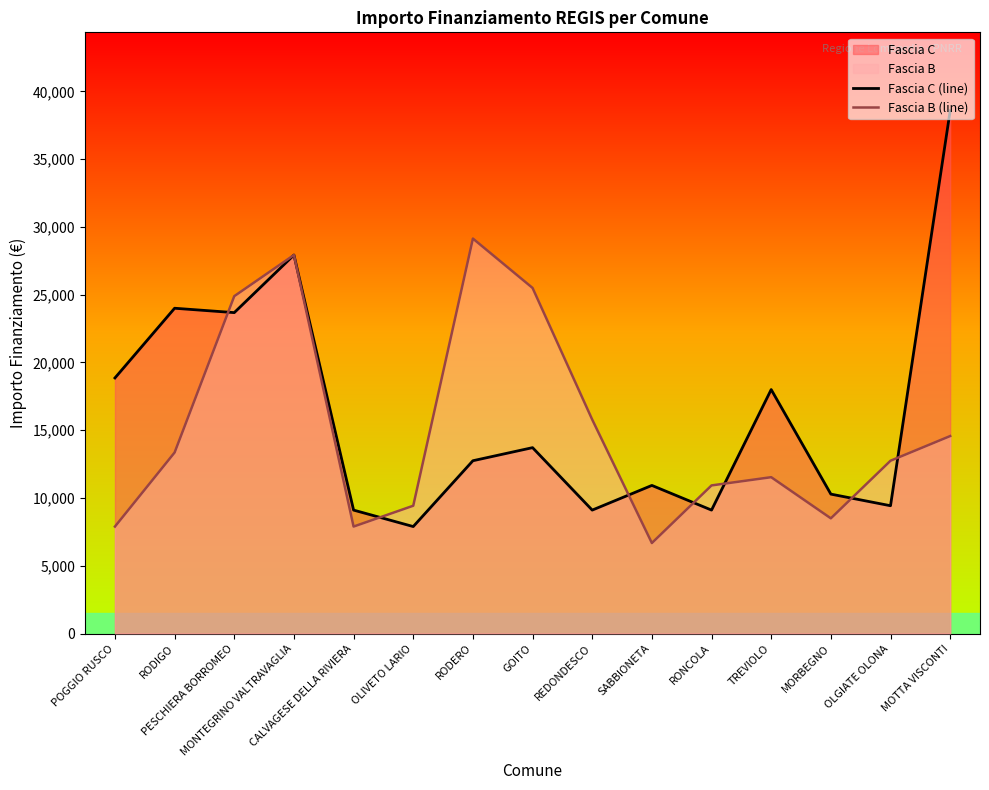

What is the maximum value for Fascia C (line)?

38565